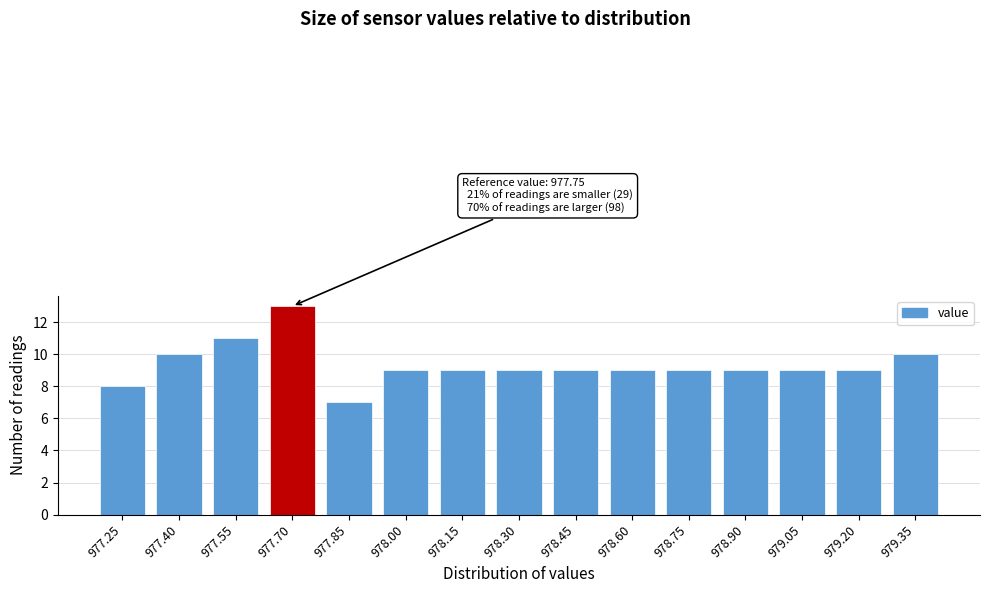

Reading left to right, list all the values displayed in this chart.

8	10	11	13	7	9	9	9	9	9	9	9	9	9	10